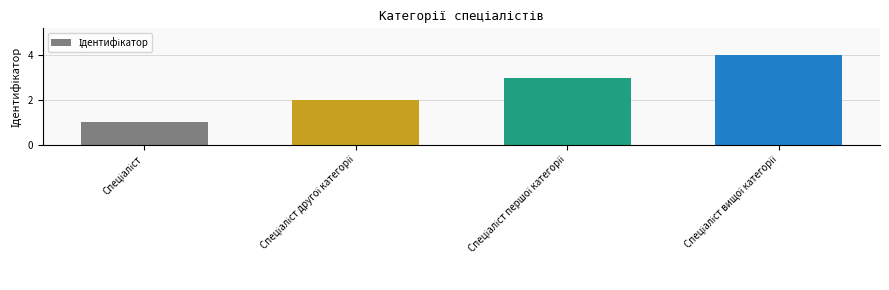

What is the maximum value shown in the chart?

4